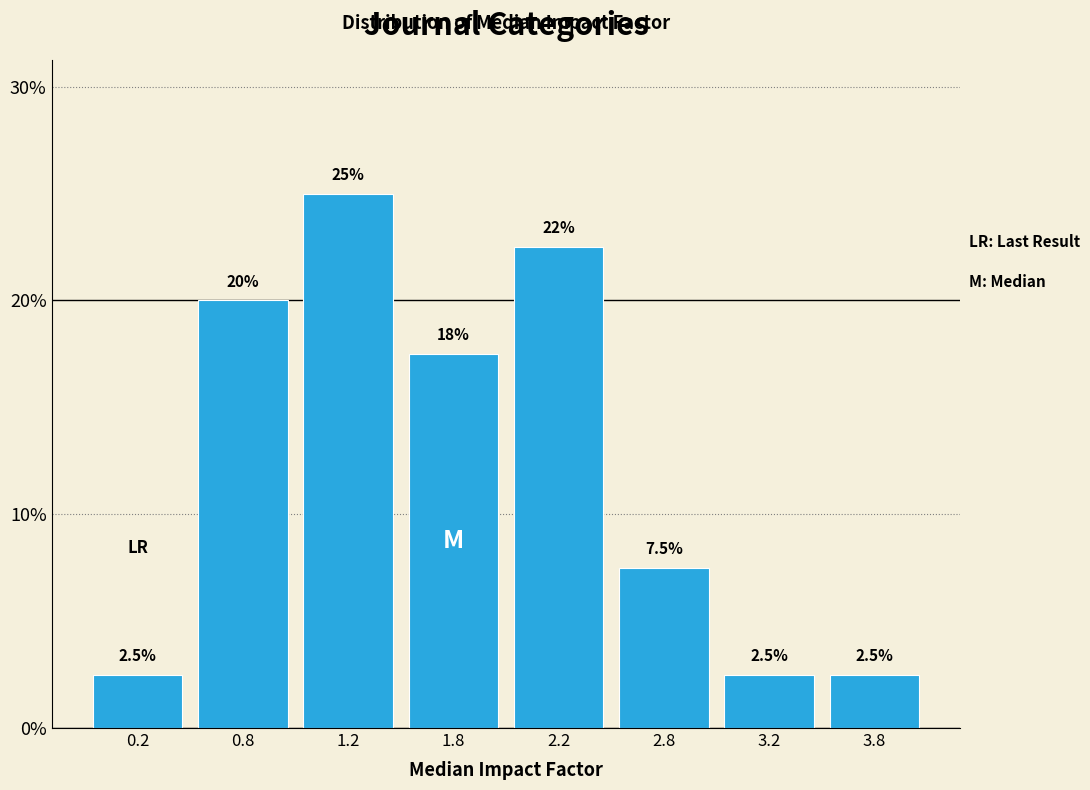

Reading left to right, transcribe all the data shown in this chart.

0.2=2.5	0.8=20.0	1.2=25.0	1.8=17.5	2.2=22.5	2.8=7.5	3.2=2.5	3.8=2.5